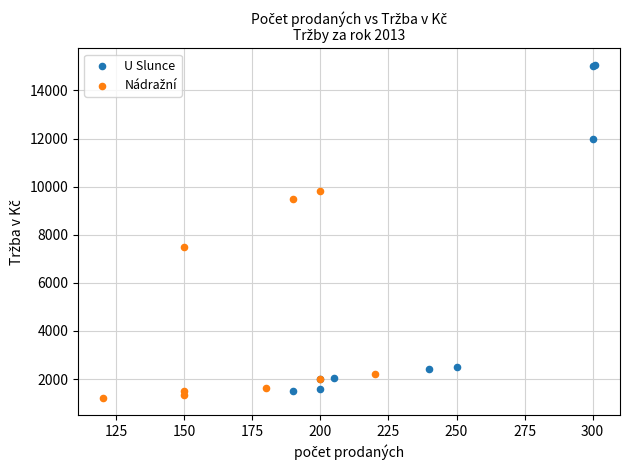

Which series has the widest spread of Y values?

U Slunce